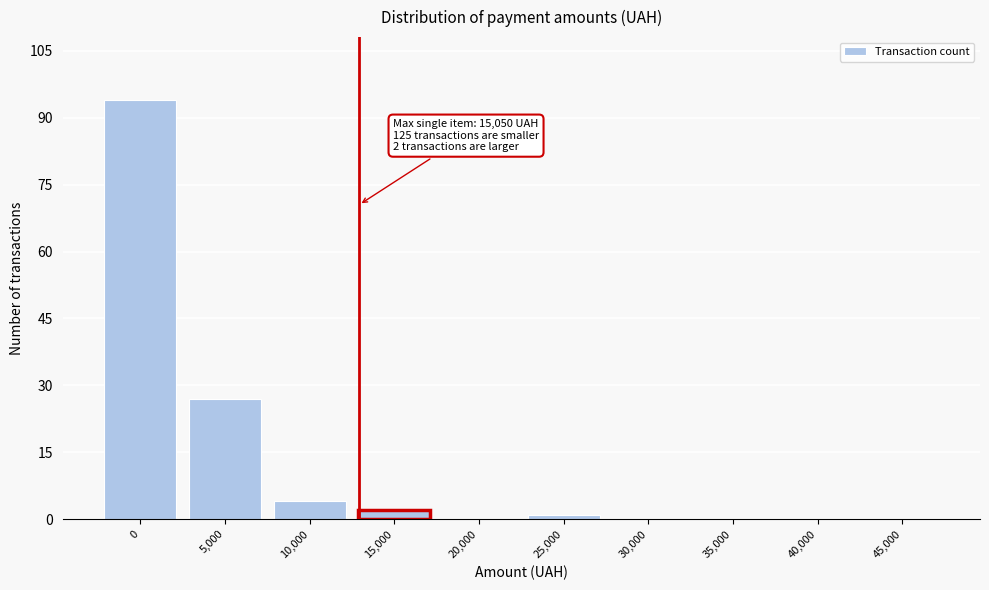

Reading right to left, what are all the values shown in this chart?

45,000=0	40,000=0	35,000=0	30,000=0	25,000=1	20,000=0	15,000=2	10,000=4	5,000=27	0=94